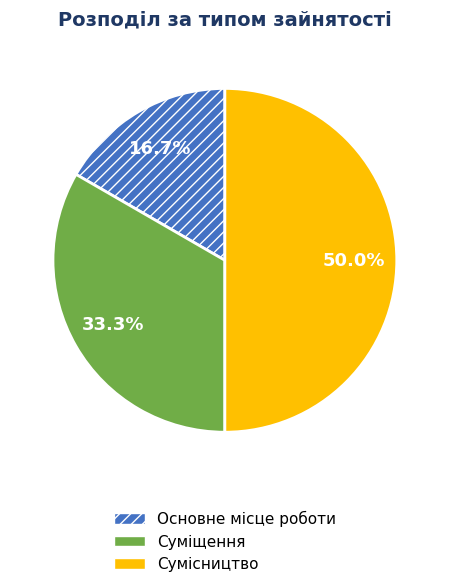

To the nearest percent, what is the difference between the largest and smallest slice percentages?

33%